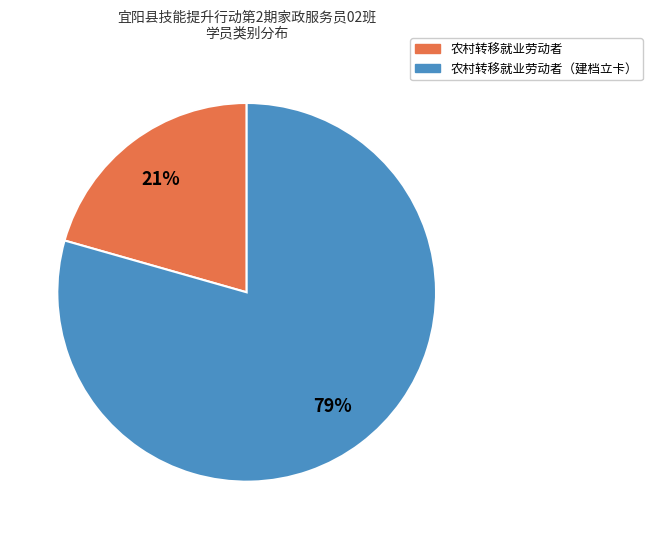

How many slices are in this pie chart?

2